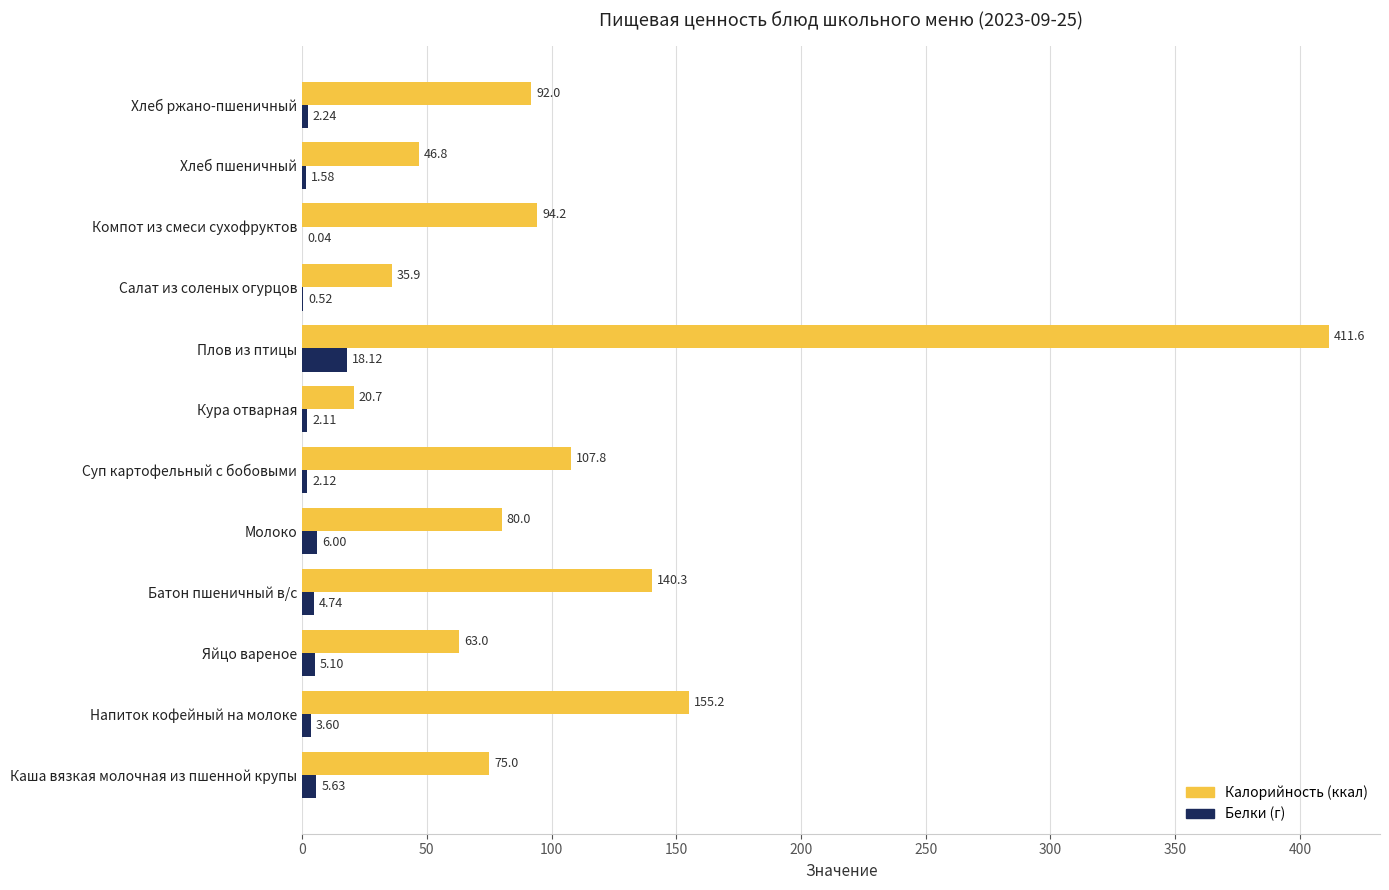

At which category does the chart reach its peak across all series?

Плов из птицы